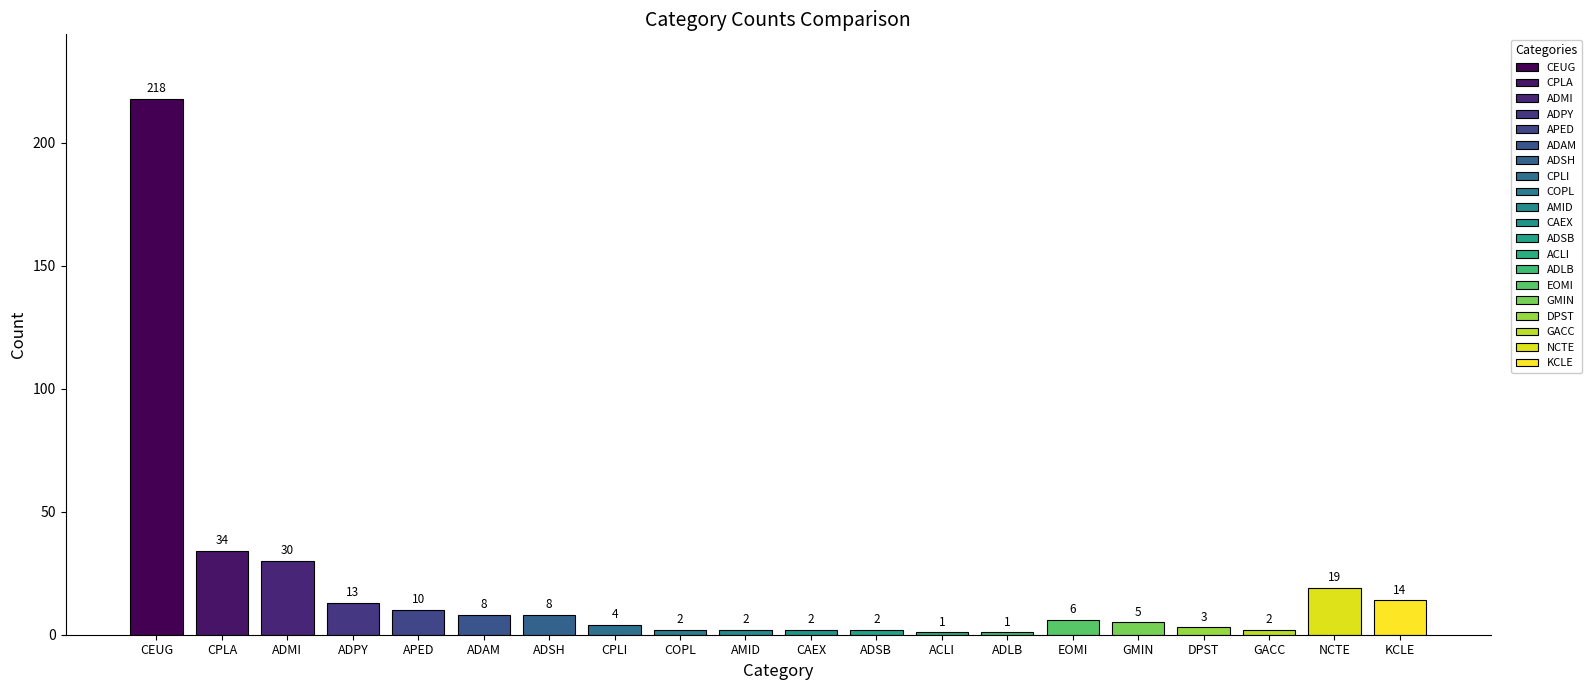

What is the label of the 18th bar from the left?

GACC